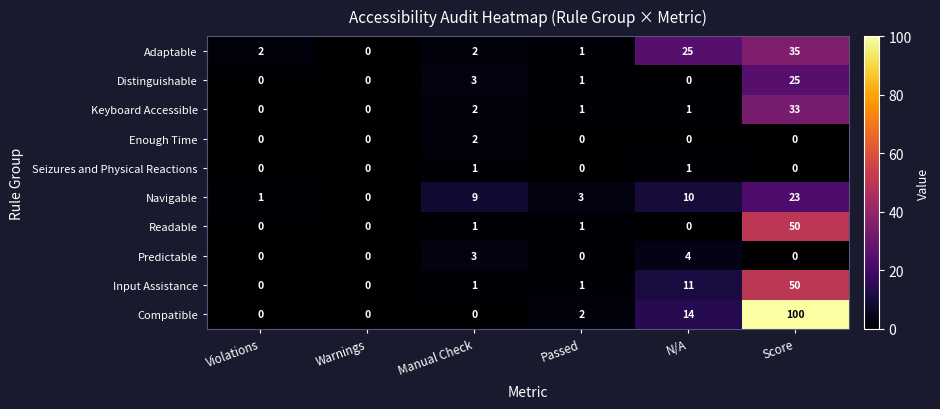

Is it true that Enough Time equals 0 at Passed?

True